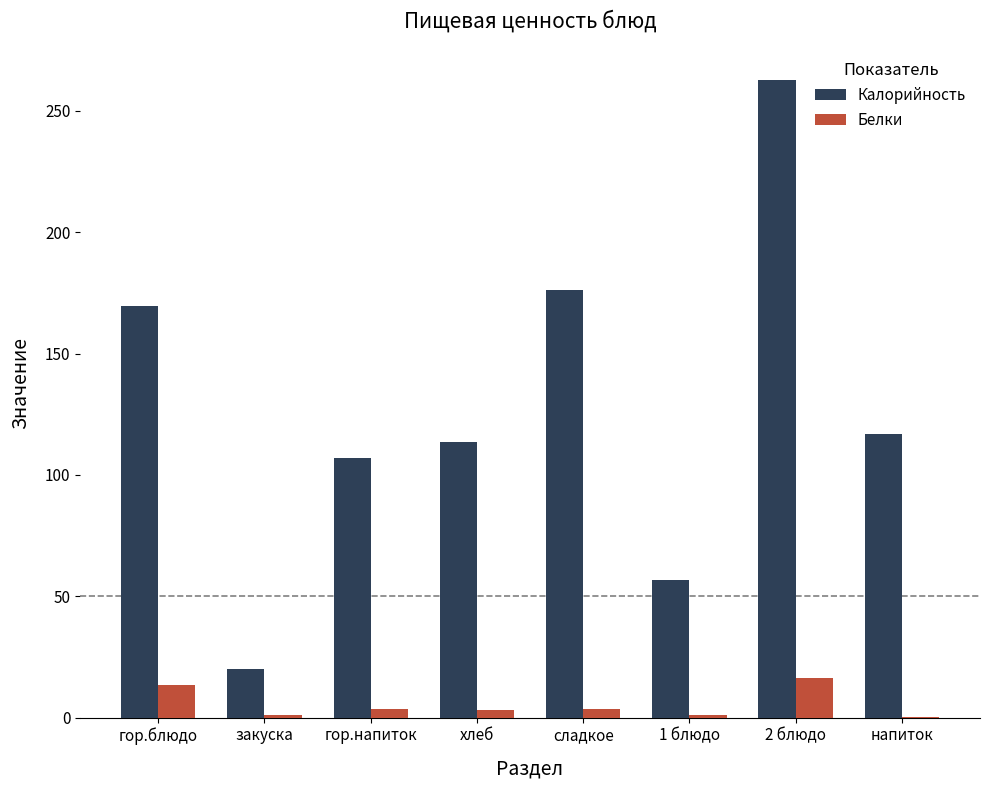

What is the maximum value shown in the chart?

262.5